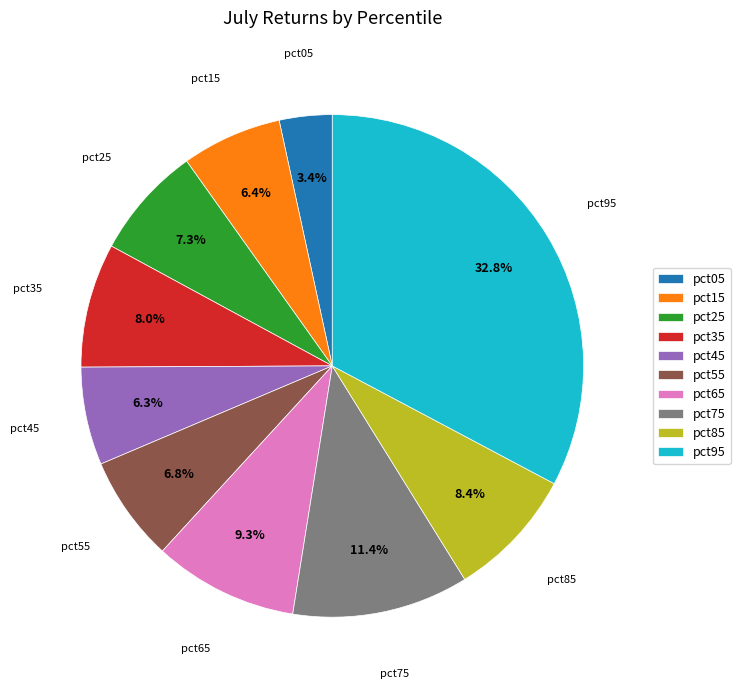

The pct75 slice represents 11% of the pie. True or false?

True